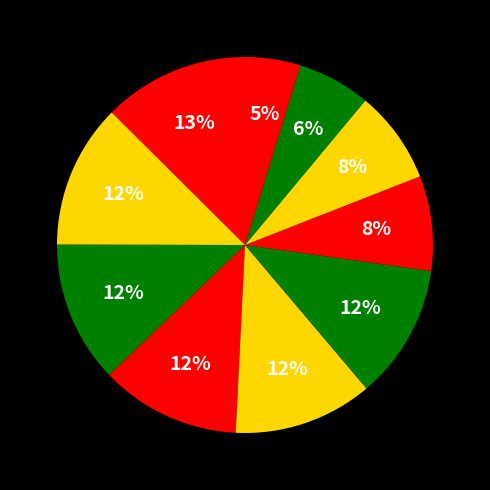

How many segments does this pie chart have?

10